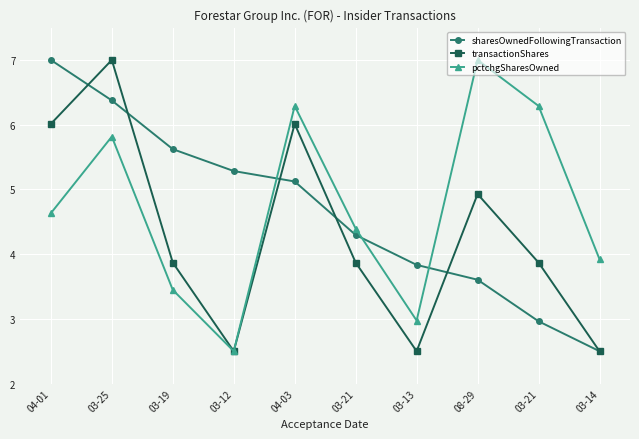

Which category has the lowest value in the transactionShares series?

03-12